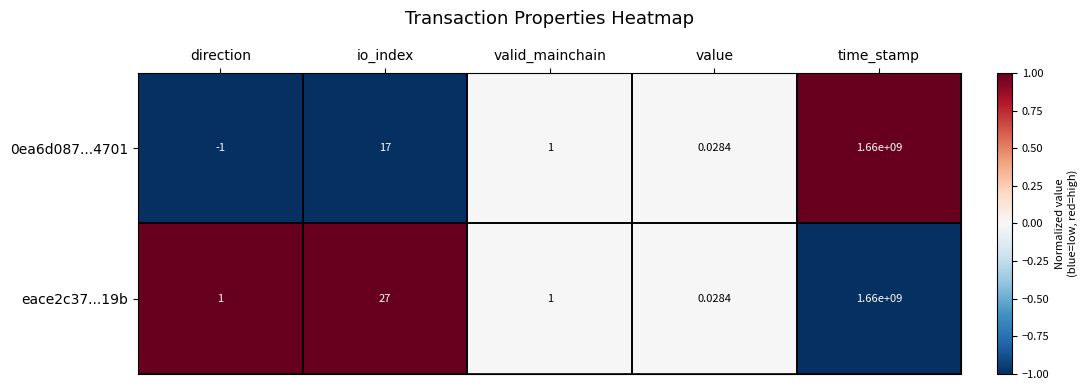

At which category is the sum across all series the highest?

time_stamp